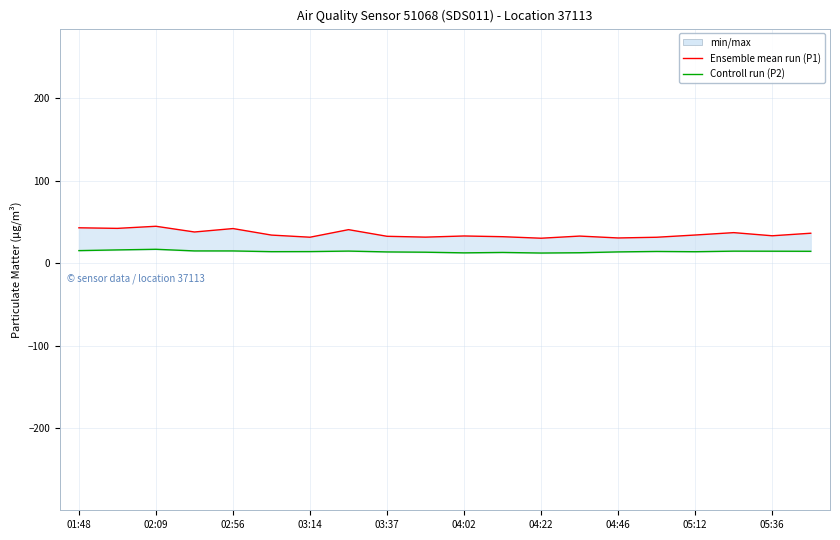

The value of Ensemble mean run (P1) at 03:37 is 32.5. True or false?

True